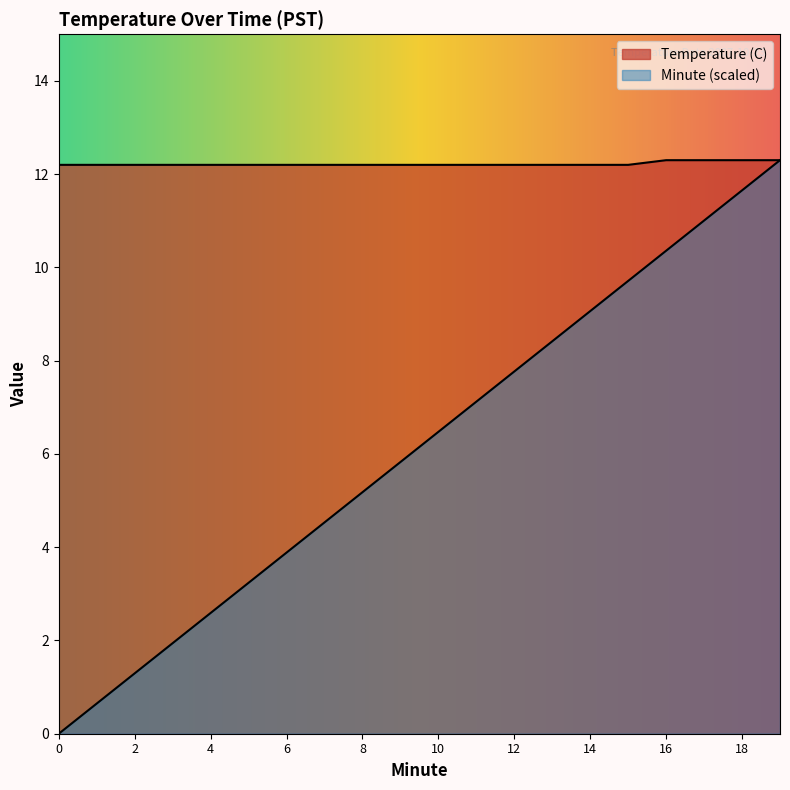

How many lines are shown in the chart?

2